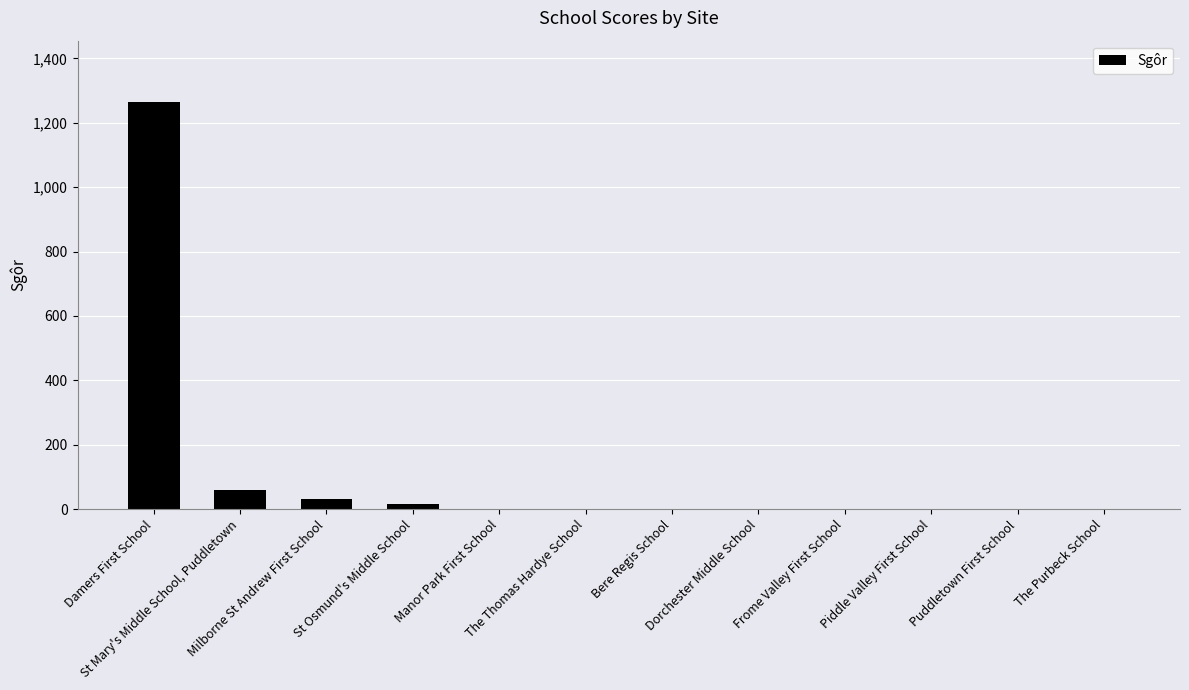

Reading left to right, transcribe all the data shown in this chart.

1265	60	30	15	0	0	0	0	0	0	0	0